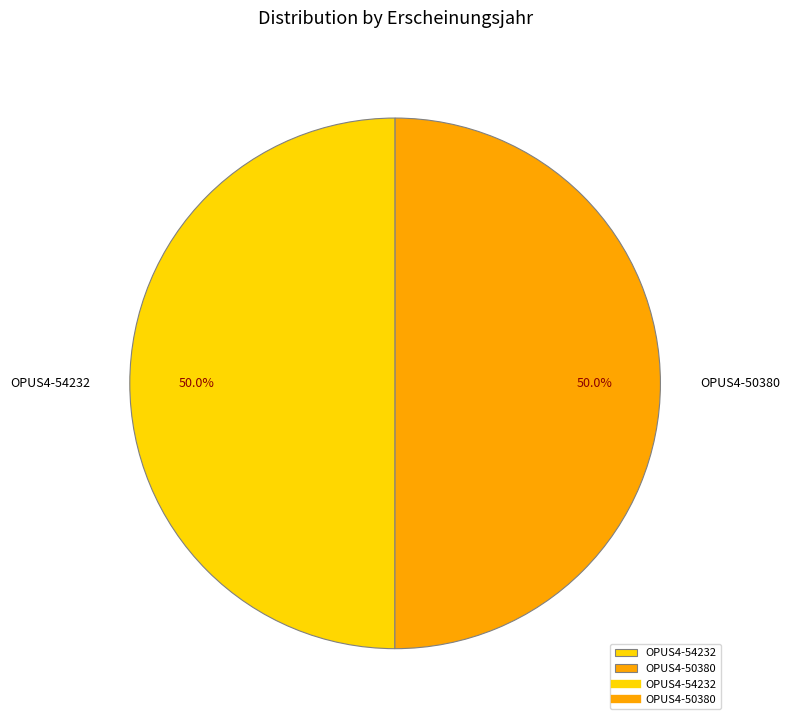

How many segments does this pie chart have?

2